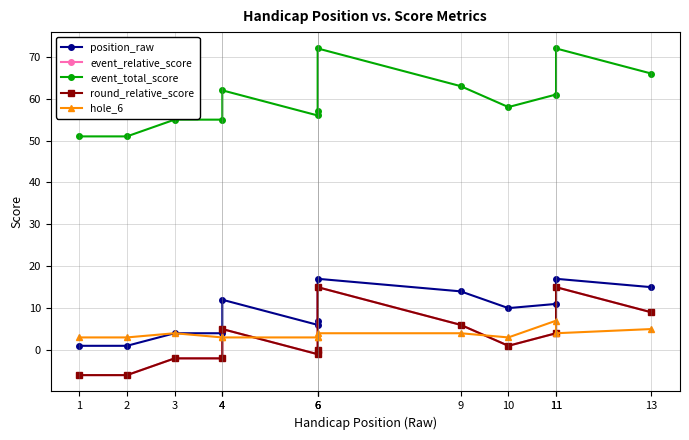

Is the value of event_total_score at 11 greater than the value of event_relative_score at 6?

Yes